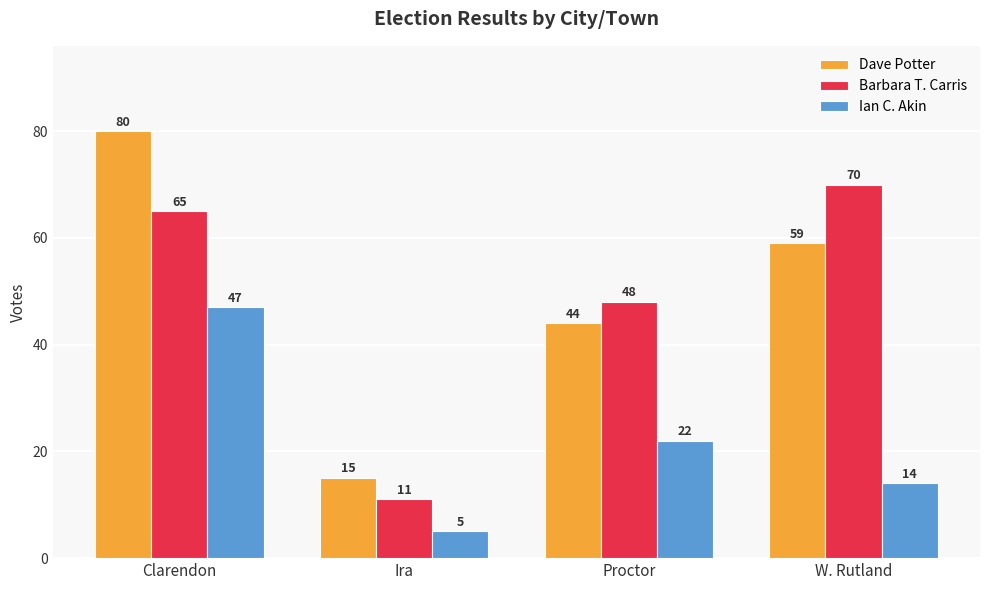

The value of Dave Potter at Clarendon is 80. True or false?

True